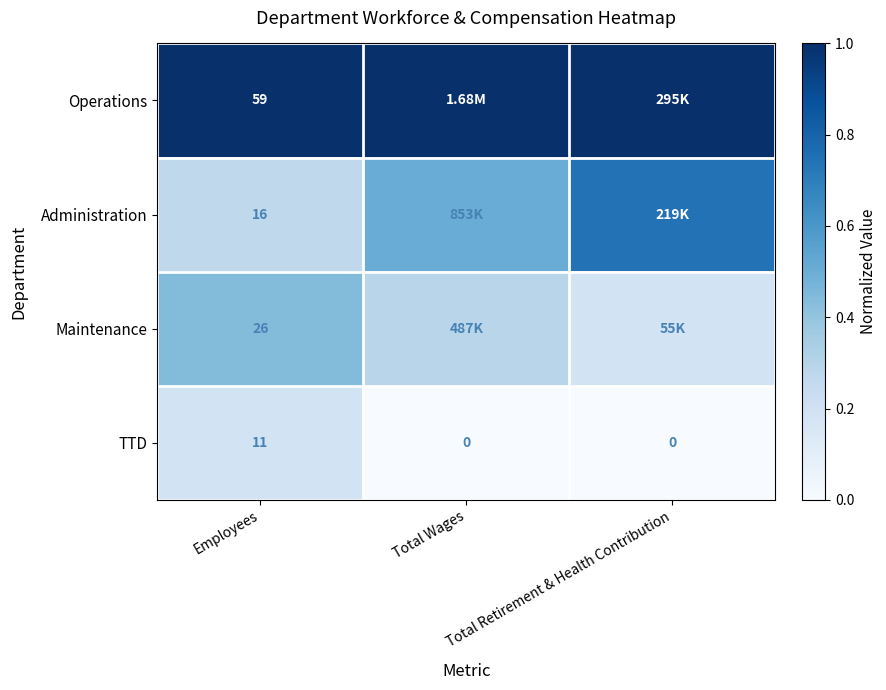

Which category has the highest value in the TTD series?

Employees